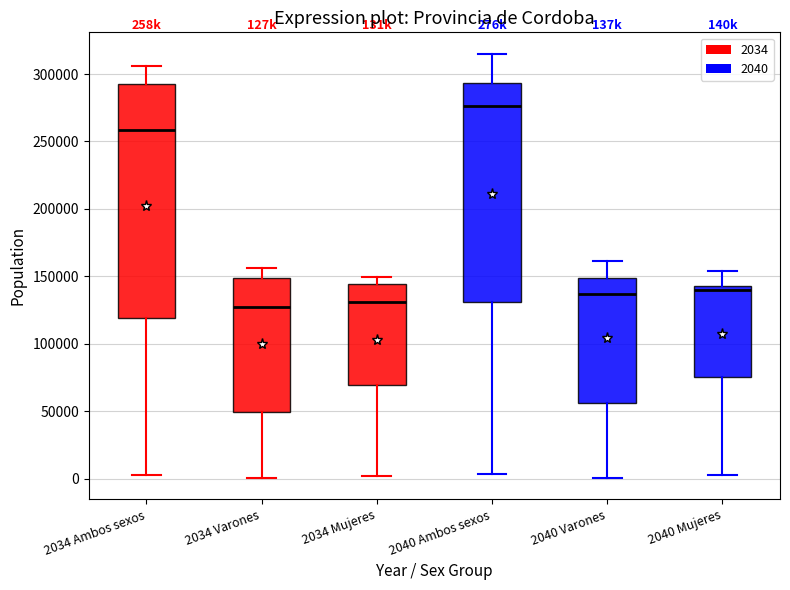

Which box is the tallest, from its lower edge to its upper edge?

2034 Ambos sexos